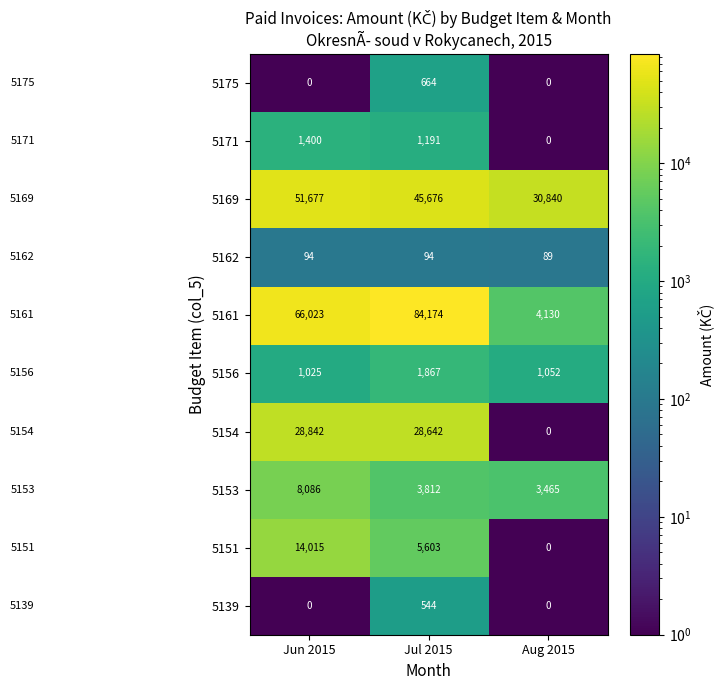

At which category is the sum across all series the highest?

Jul 2015